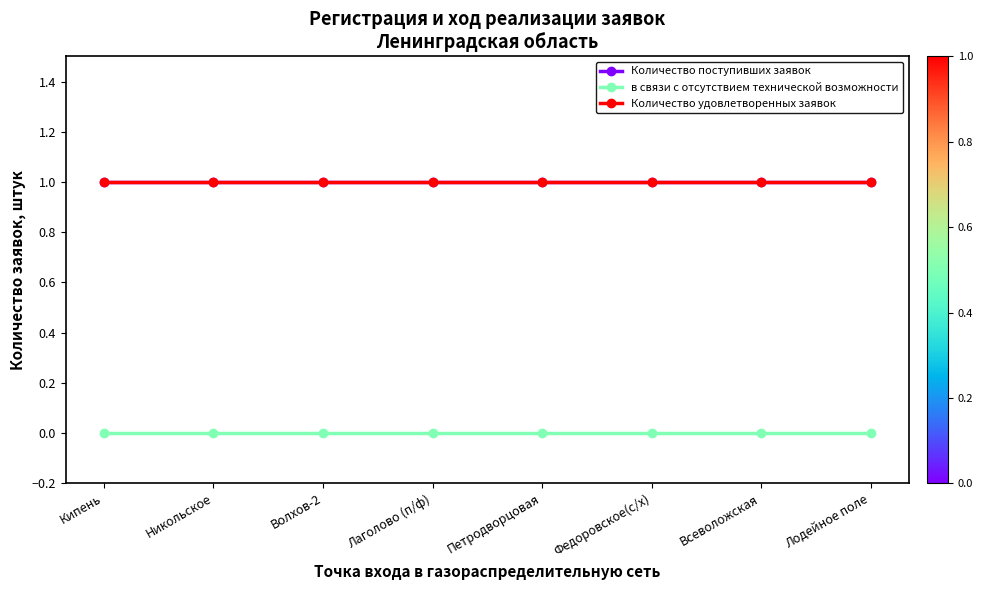

Which label corresponds to the largest value in the chart?

Кипень